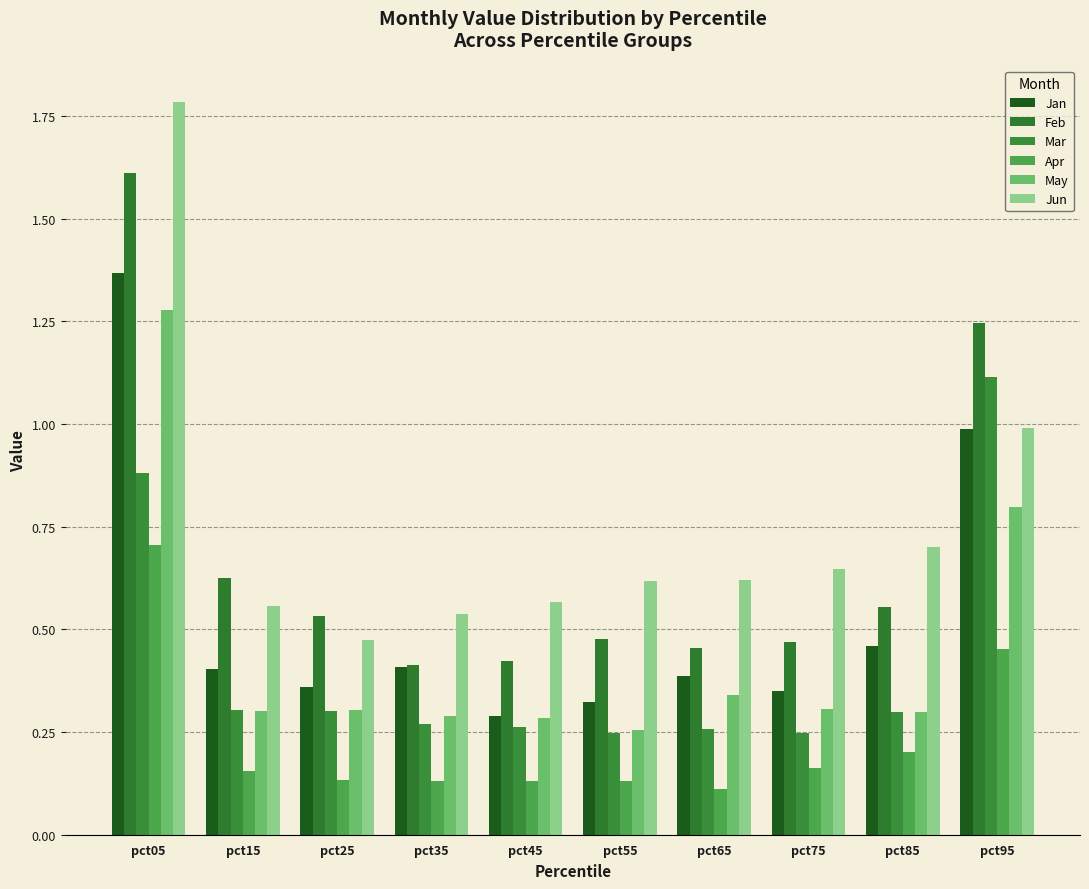

Which series has the widest spread of values?

Jun